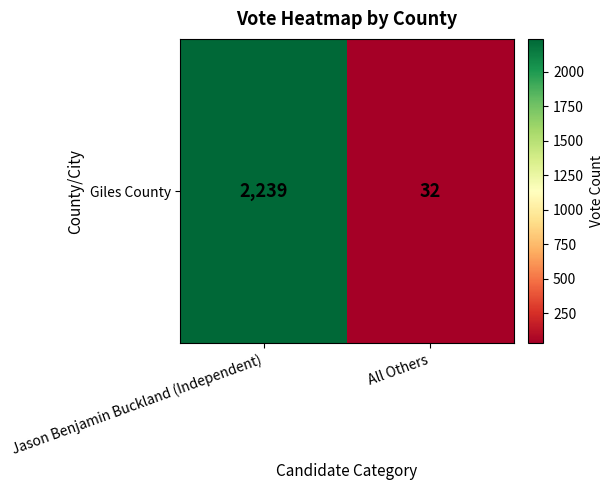

What is the average value?

1136